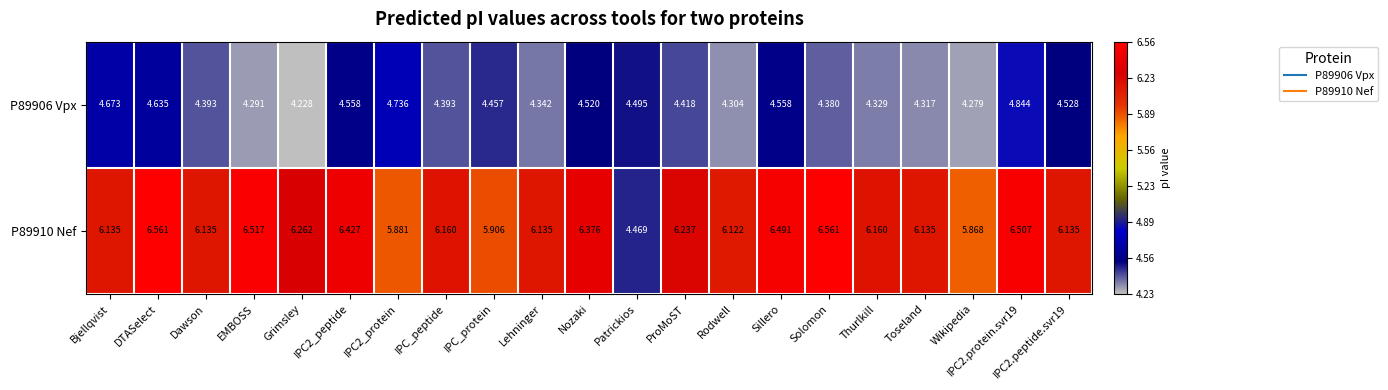

At which label is P89910 Nef closest to 5?

Patrickios